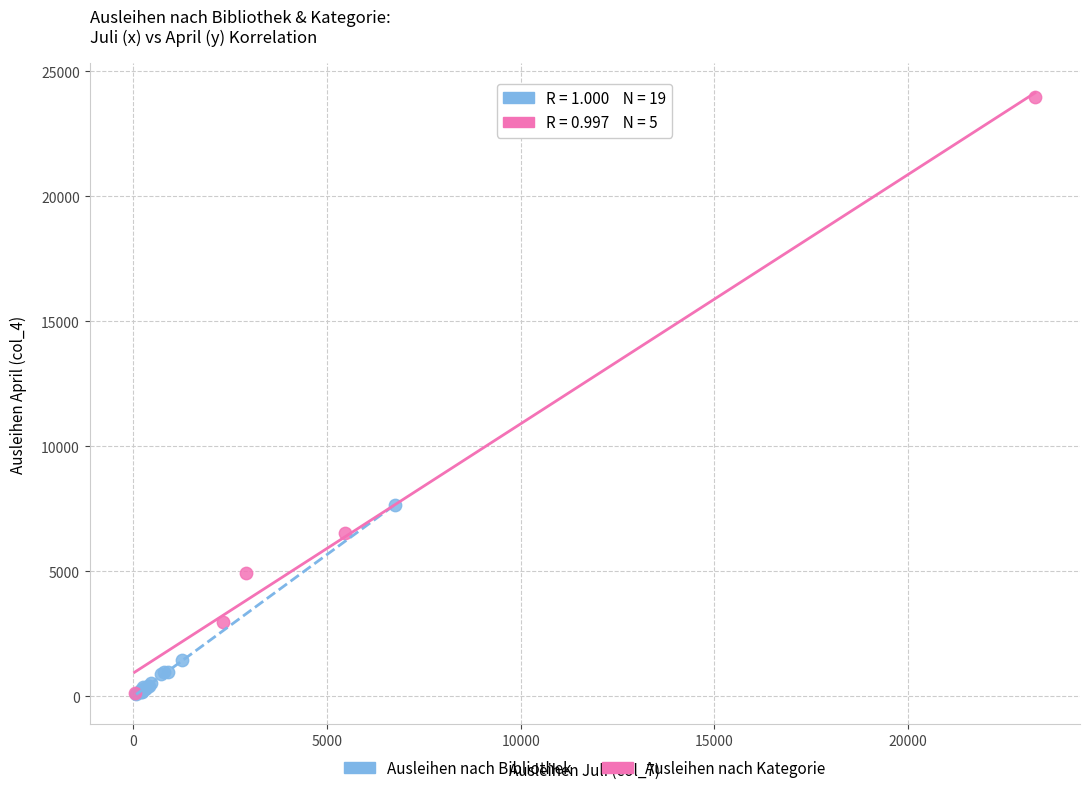

Which series has the widest spread of Y values?

Ausleihen nach Kategorie